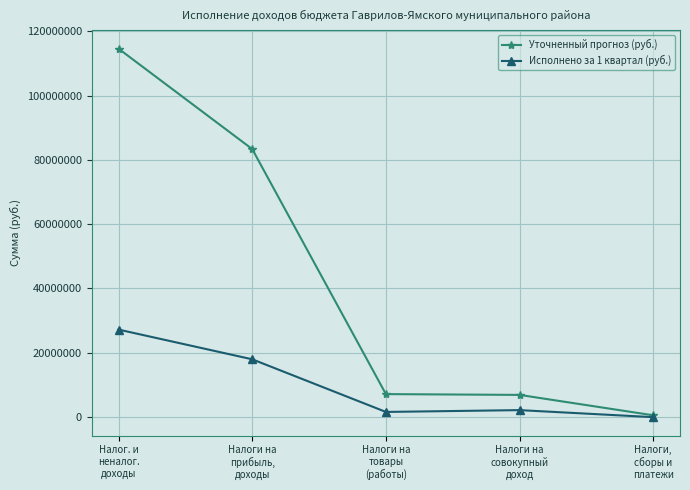

What is the difference between the maximum and minimum values in the Исполнено за 1 квартал (руб.) series?

27230891.7